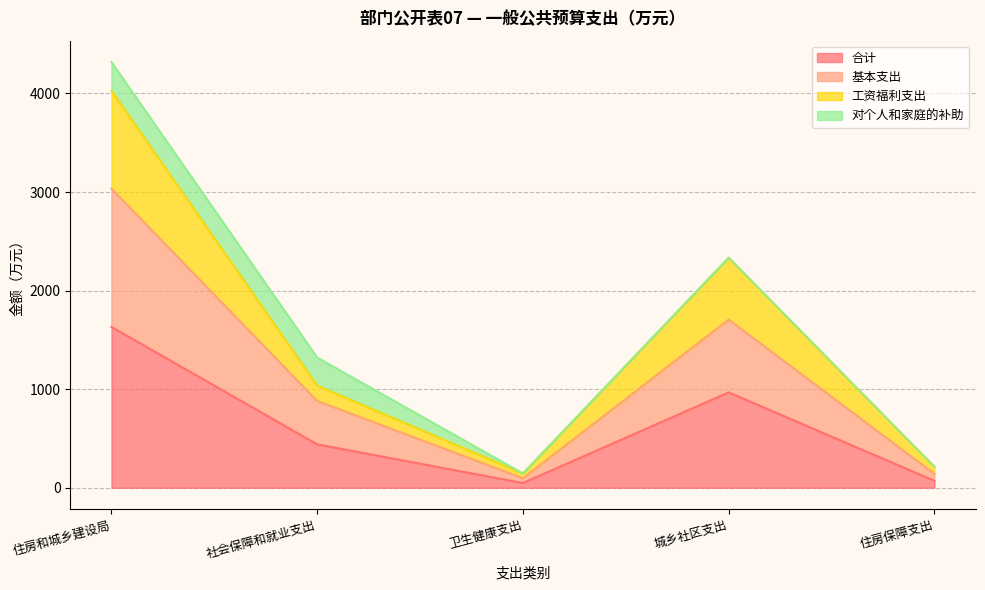

Is it true that 合计 equals 35.4 at 住房保障支出?

False